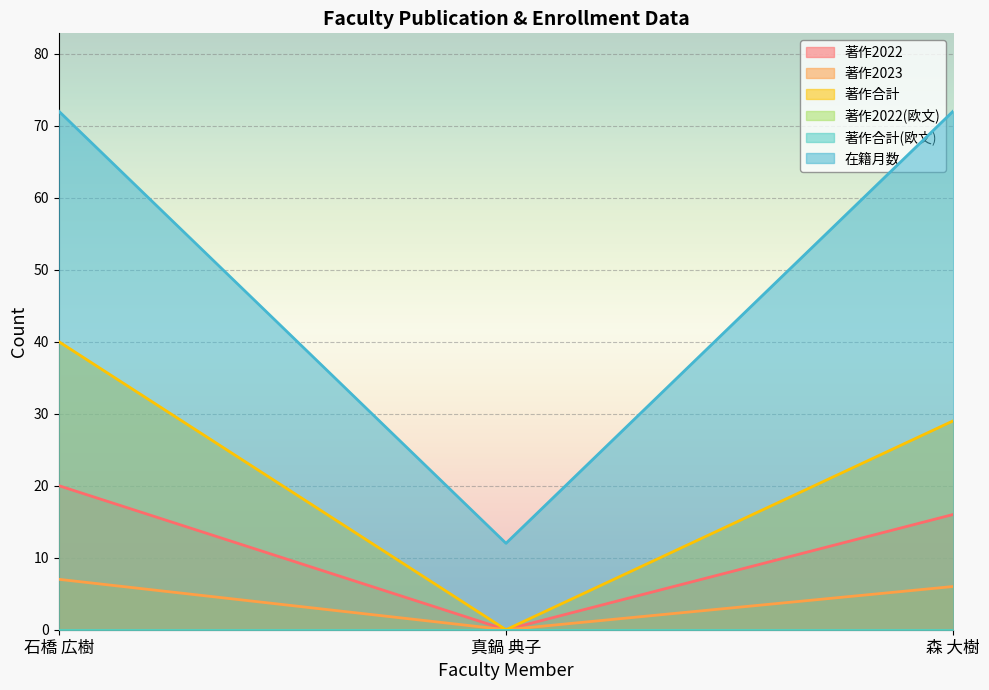

Is the value of 在籍月数 at 真鍋 典子 greater than the value of 著作合計 at 石橋 広樹?

No